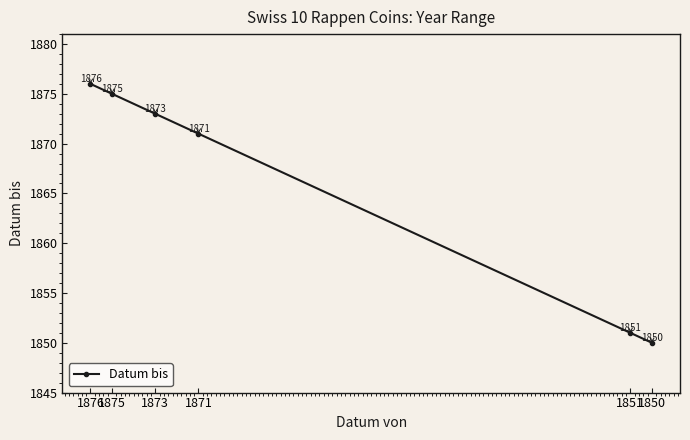

What is the minimum value shown in the chart?

1850